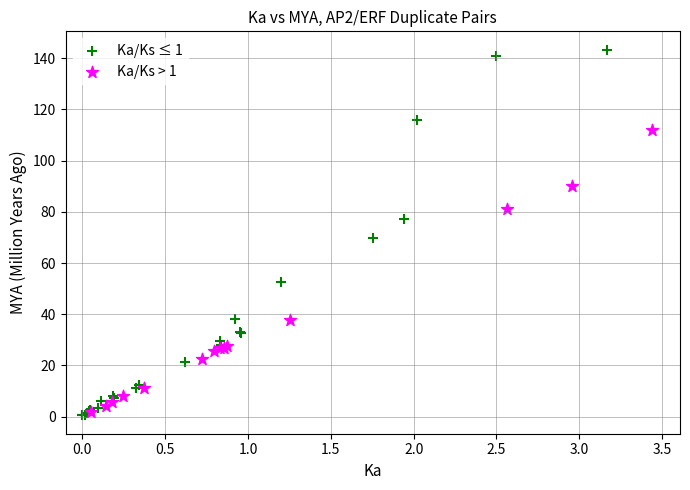

Which series contains the highest Y value?

Ka/Ks ≤ 1